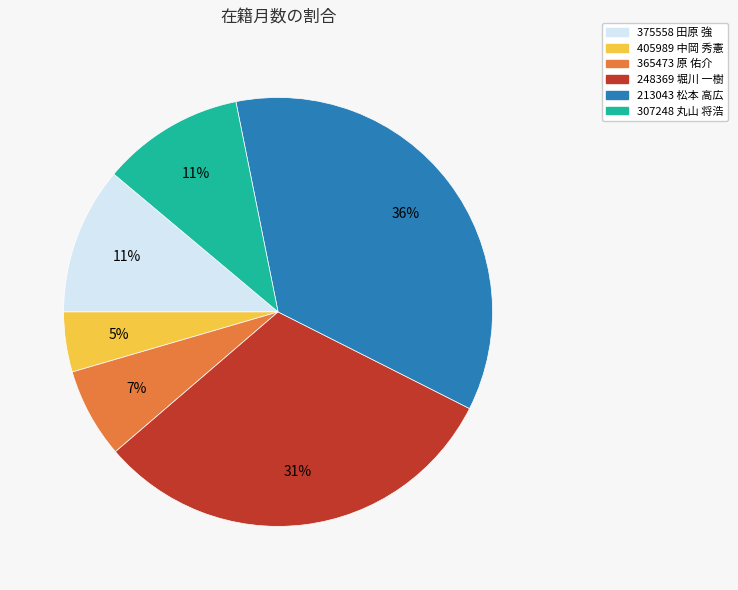

Between 307248 丸山 将浩 and 365473 原 佑介, which is larger?

307248 丸山 将浩